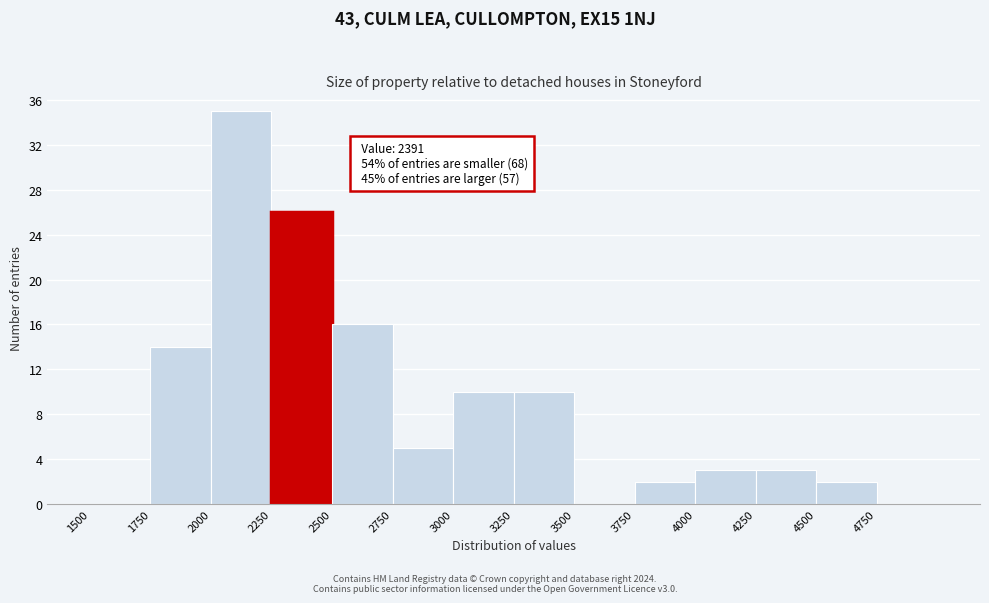

Over which range of the x-axis is the bar tallest?

2000 to 2250